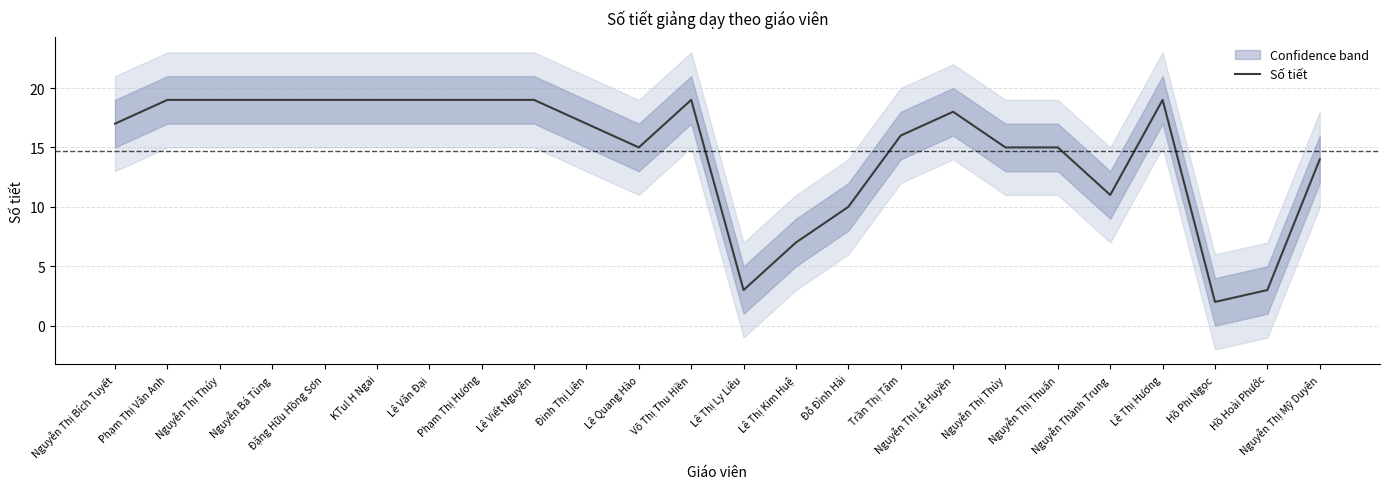

Reading right to left, extract all data points from this chart.

Nguyễn Thị Mỹ Duyên=14	Hồ Hoài Phước=3	Hồ Phi Ngọc=2	Lê Thị Hương=19	Nguyễn Thành Trung=11	Nguyễn Thị Thuấn=15	Nguyễn Thị Thủy=15	Nguyễn Thị Lệ Huyền=18	Trần Thị Tâm=16	Đỗ Đình Hải=10	Lê Thị Kim Huệ=7	Lê Thị Ly Liêu=3	Võ Thị Thu Hiền=19	Lê Quang Hào=15	Đinh Thị Liên=17	Lê Viết Nguyên=19	Phạm Thị Hương=19	Lê Văn Đại=19	KTul H Ngai=19	Đặng Hữu Hồng Sơn=19	Nguyễn Bá Tùng=19	Nguyễn Thị Thúy=19	Phạm Thị Vân Anh=19	Nguyễn Thị Bích Tuyết=17